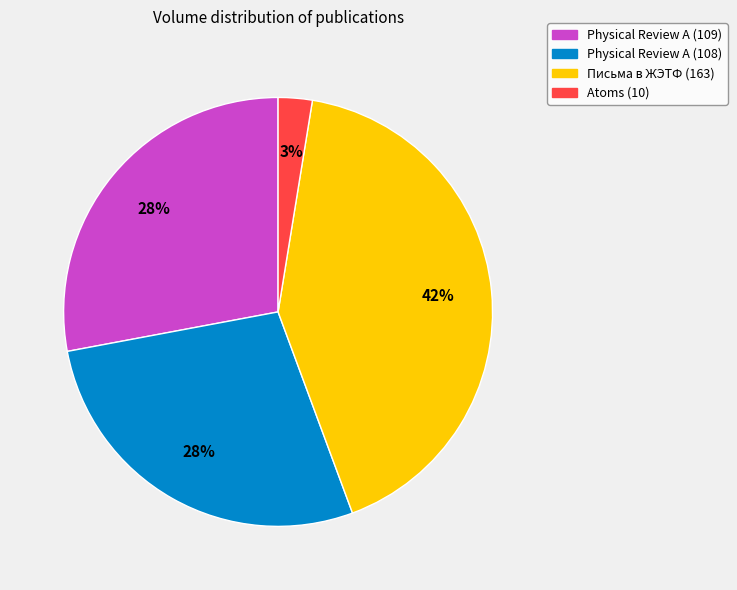

Approximately how many times larger is the value at Atoms (10) compared to Physical Review A (109)?

0.1